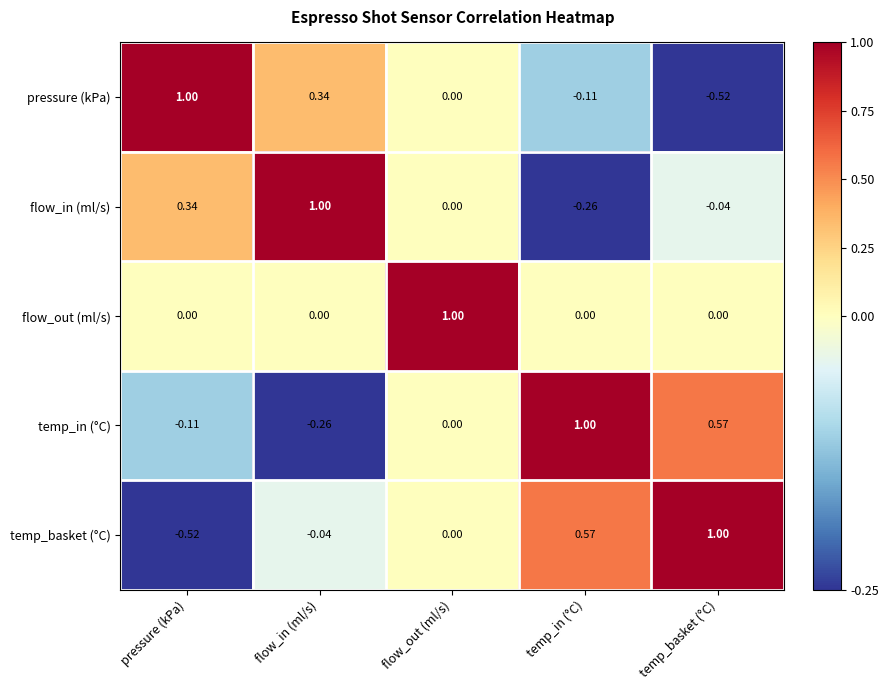

At temp_in (°C), list the series in order from largest to smallest.

temp_in (°C), temp_basket (°C), flow_out (ml/s), pressure (kPa), flow_in (ml/s)